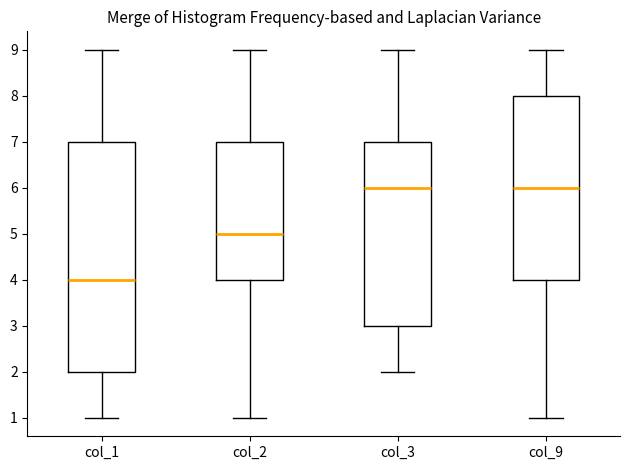

Reading left to right, read every box against the y-axis: the position of its median line, the range the box covers, and the ends of its whiskers. The values are not printed on the chart, so give them approximately, as read against the axis.

col_1: median 4, box 2 to 7, whiskers 1 to 9
col_2: median 5, box 4 to 7, whiskers 1 to 9
col_3: median 6, box 3 to 7, whiskers 2 to 9
col_9: median 6, box 4 to 8, whiskers 1 to 9